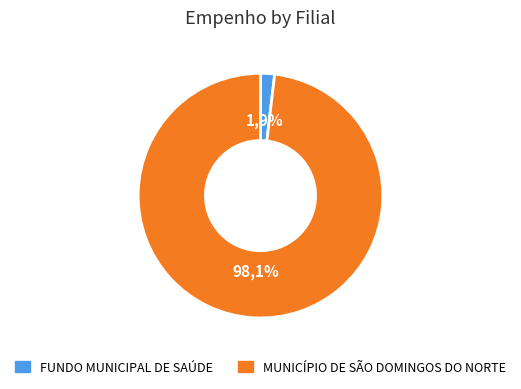

To the nearest percent, what is the combined percentage of FUNDO MUNICIPAL DE SAÚDE and MUNICÍPIO DE SÃO DOMINGOS DO NORTE?

100%